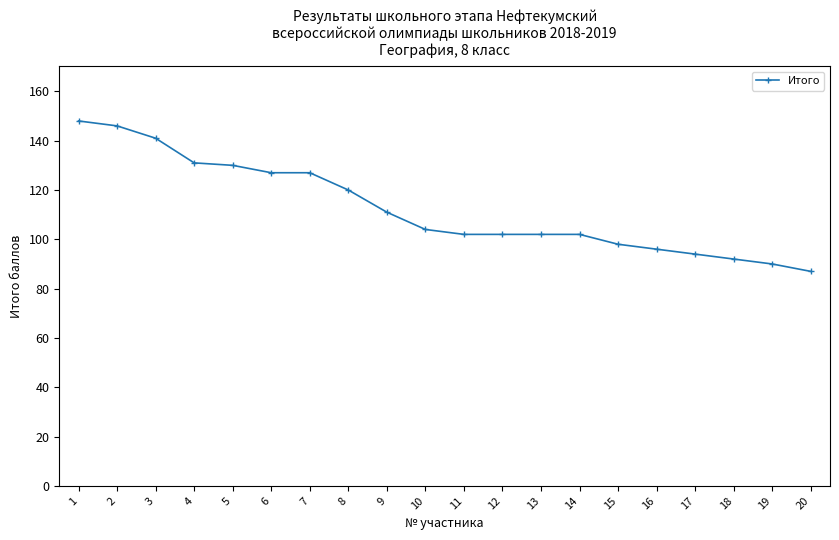

How many lines are shown in the chart?

1